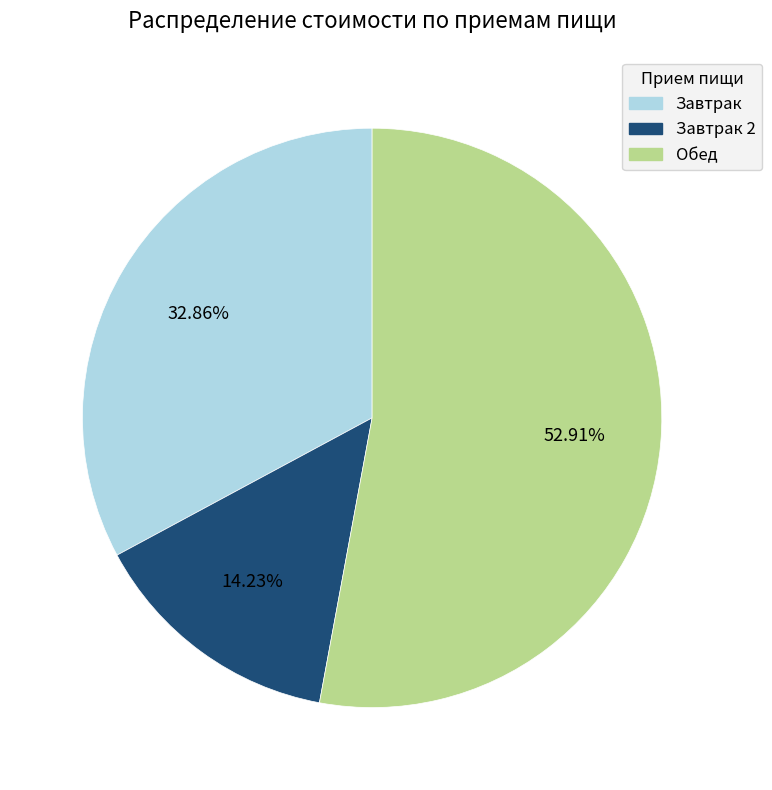

Does any single category account for the majority?

Yes